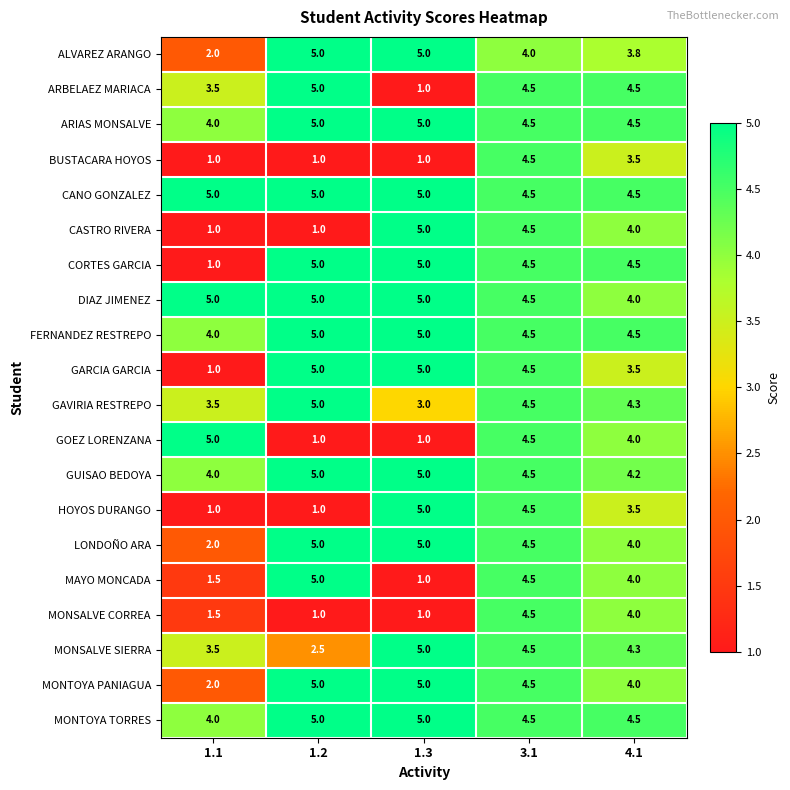

What is the difference between the highest and lowest values at 1.3?

4.0